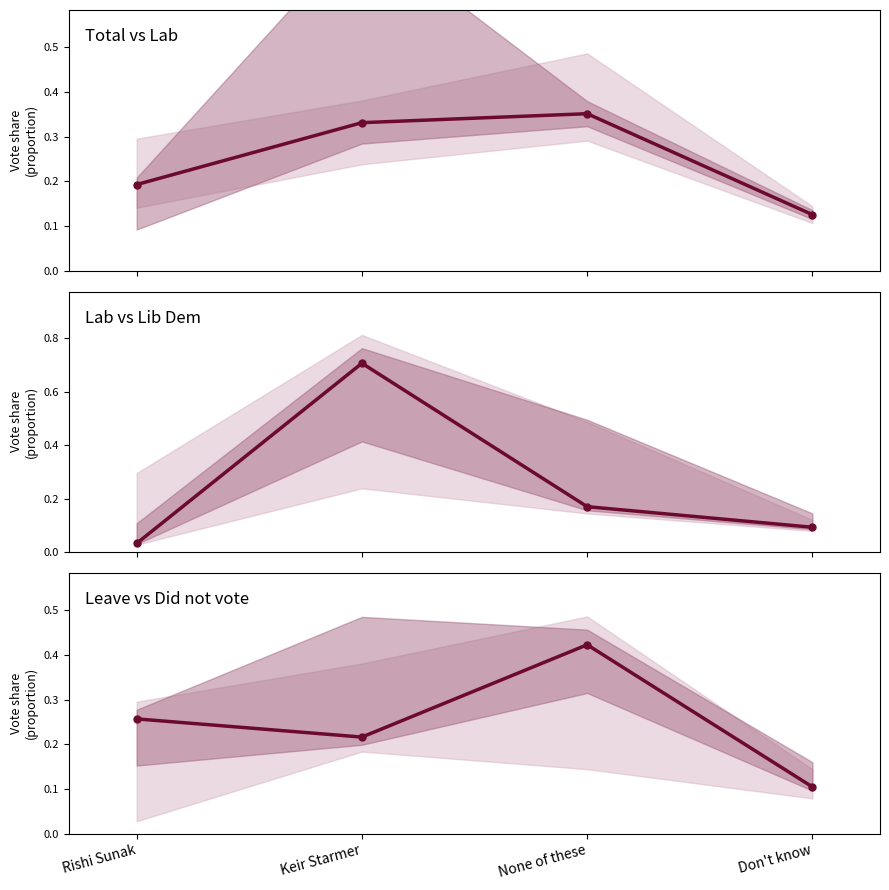

Between None of these and Don't know, which is larger?

None of these